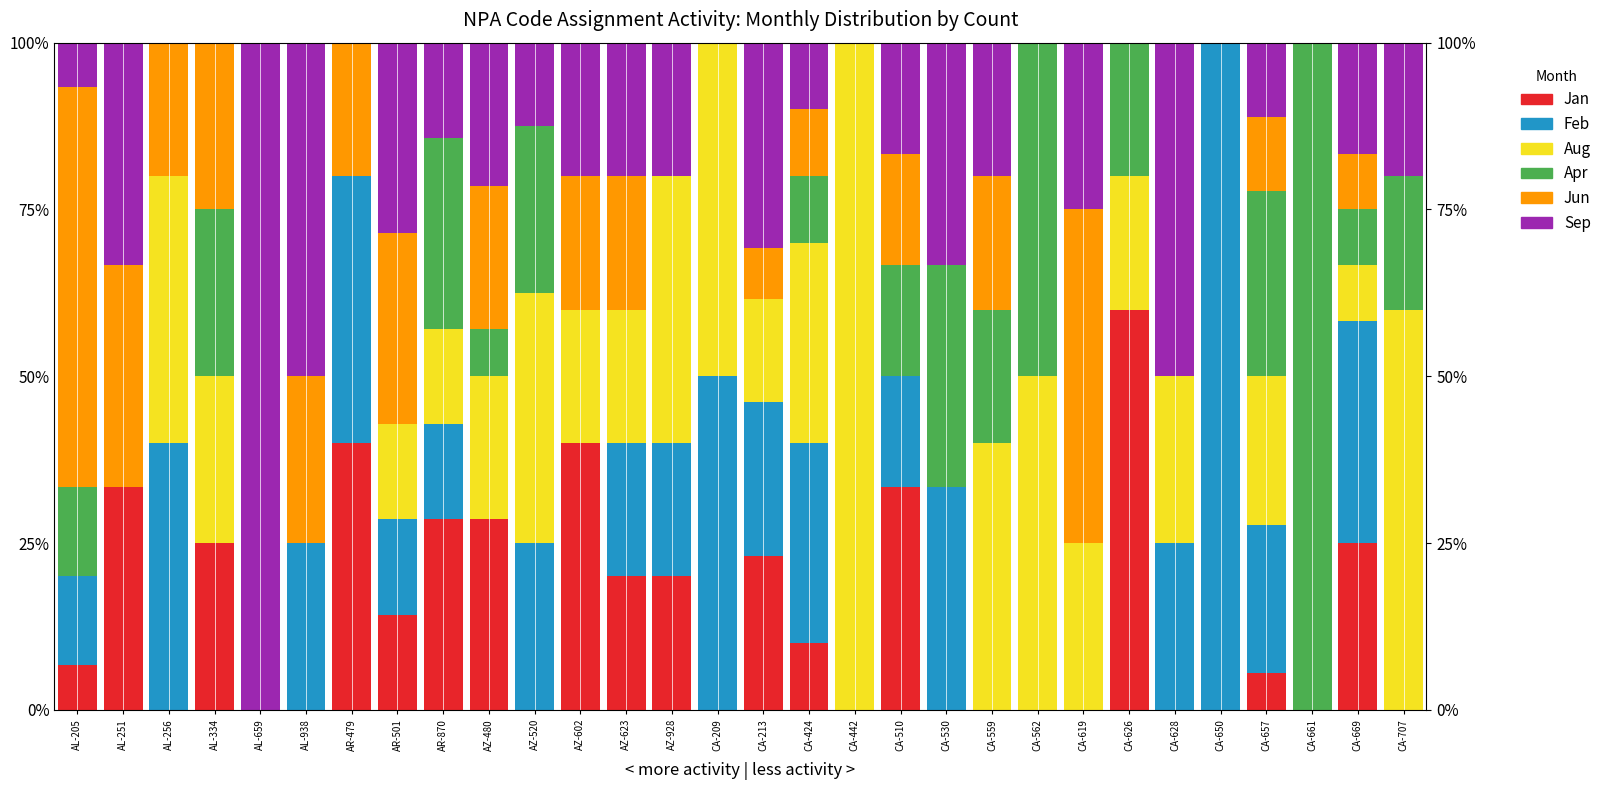

How many values in the Feb series exceed 0?

18